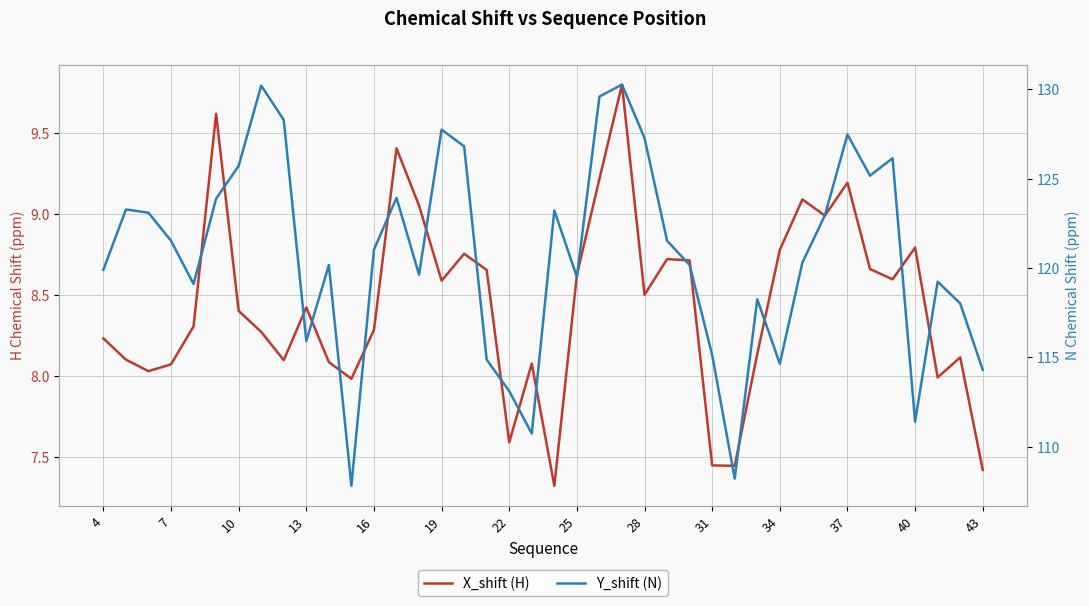

True or false: X_shift (H) and Y_shift (N) cross at least once.

False